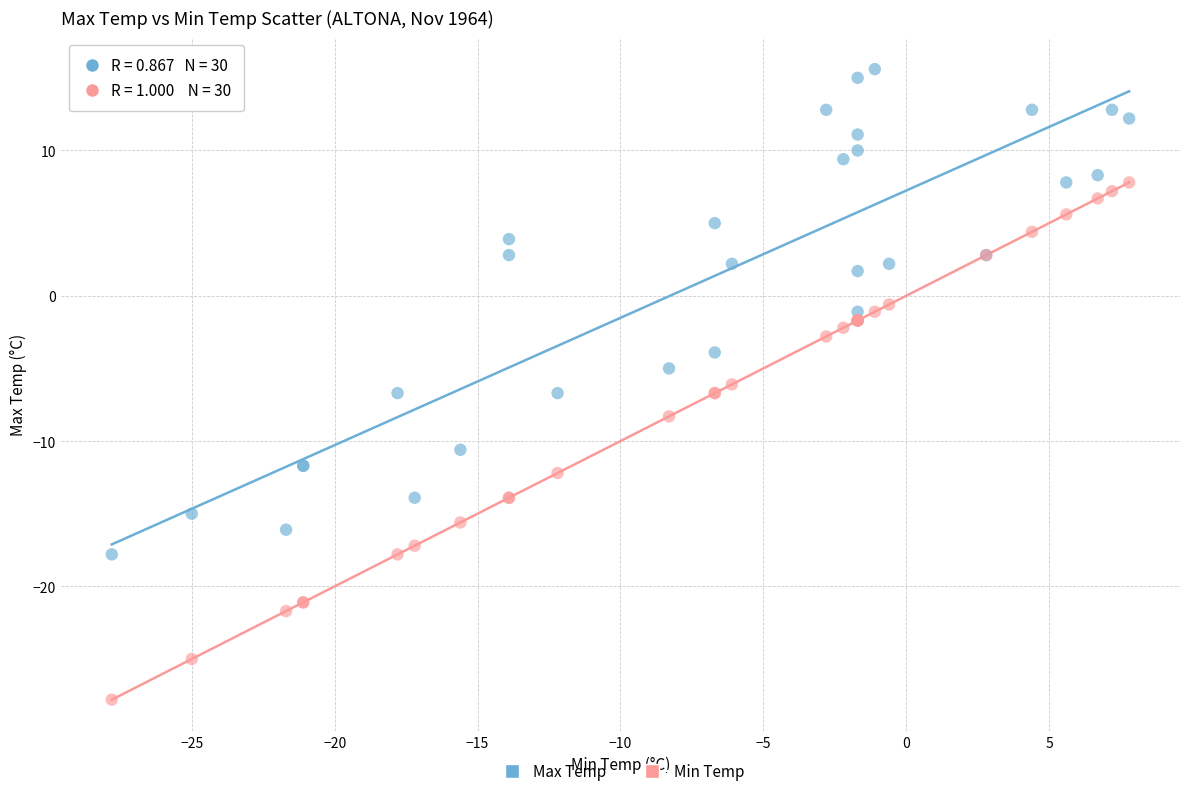

What are all the series names shown in the legend?

Max Temp, Min Temp